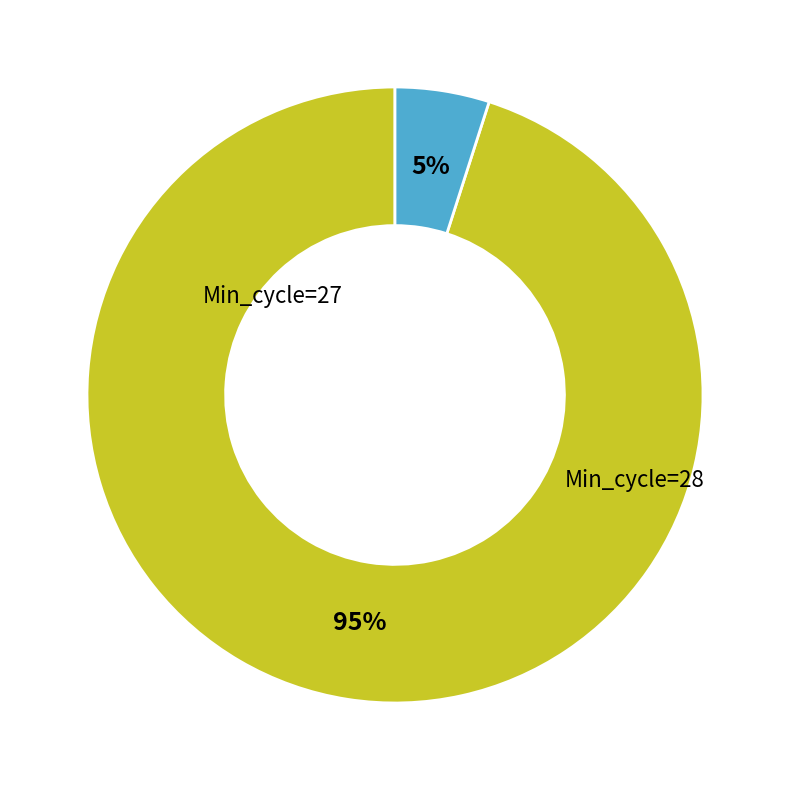

To the nearest percent, what is the average slice percentage?

50%